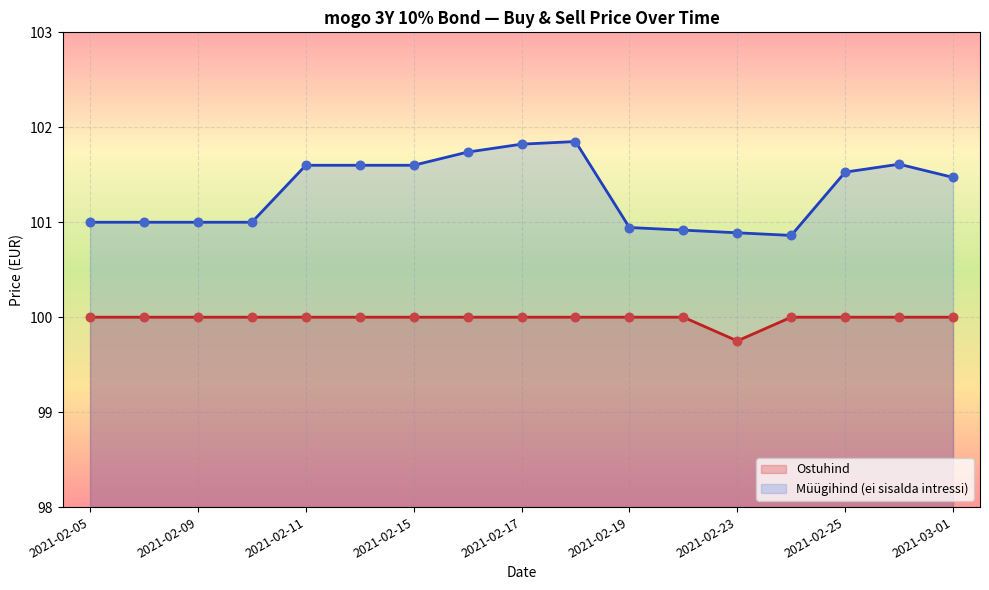

Which series contains the highest Y value?

Müügihind (ei sisalda intressi)